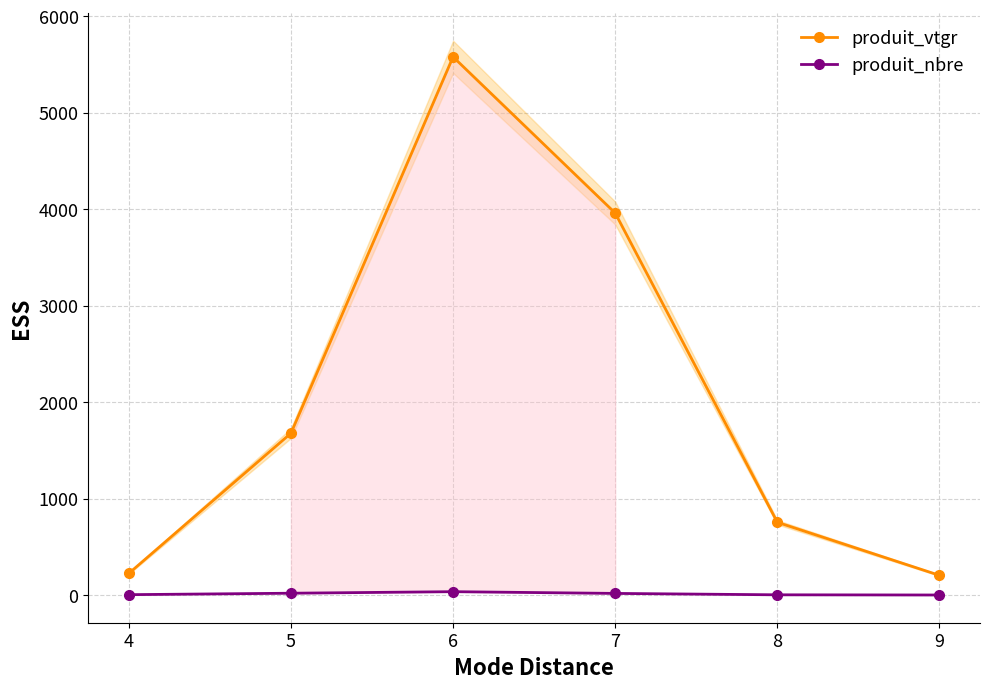

What are all the series names shown in the legend?

produit_vtgr, produit_nbre